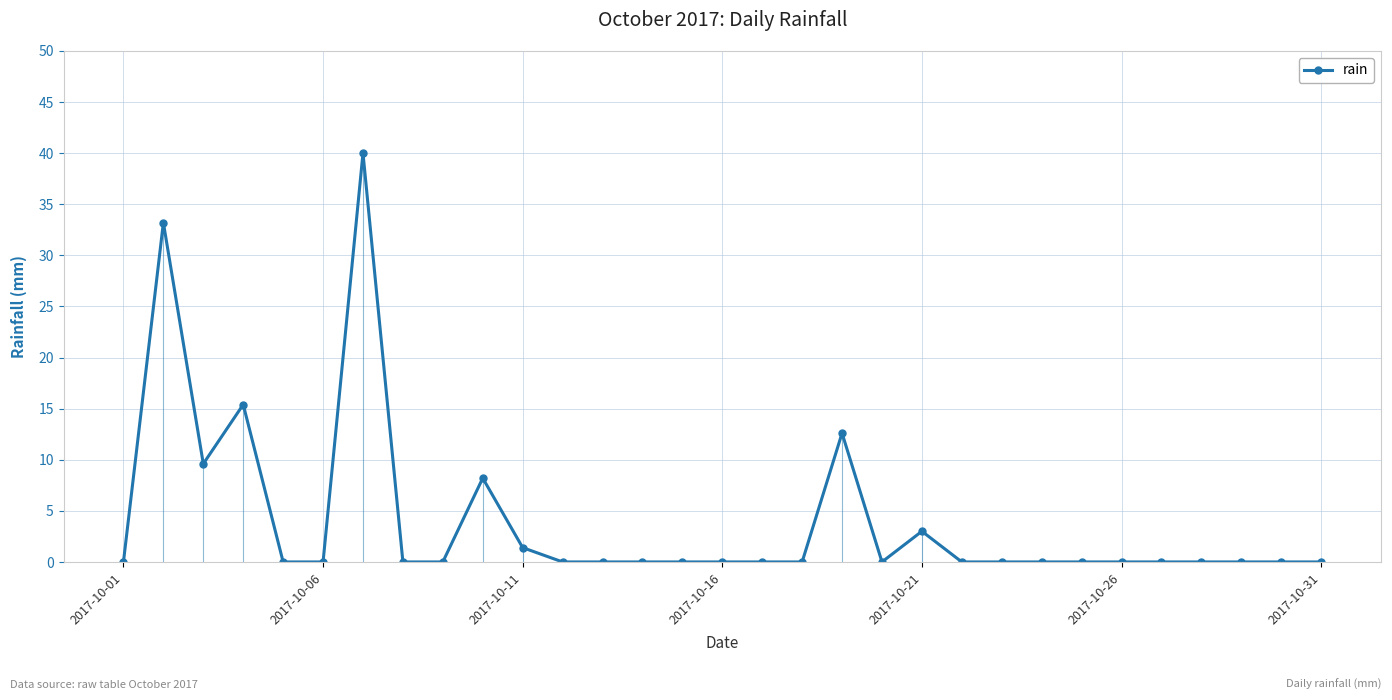

What is the difference between the second highest and minimum values?

33.2